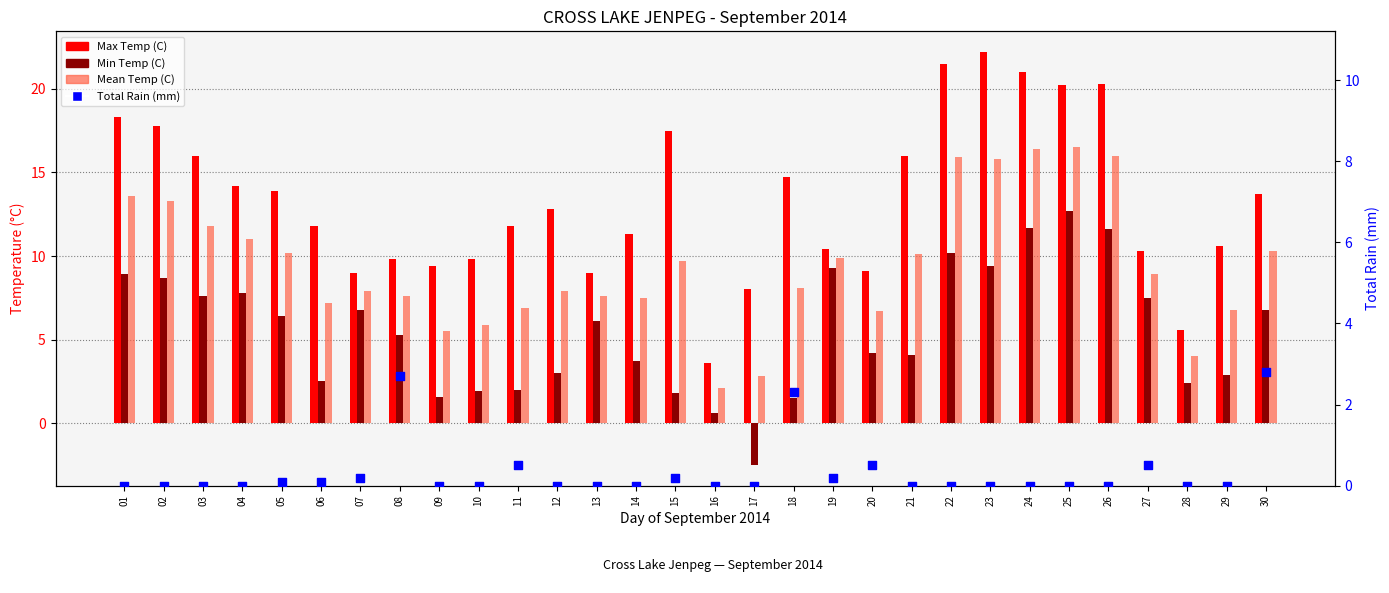

Which series has the widest spread of Y values?

Max Temp (C)